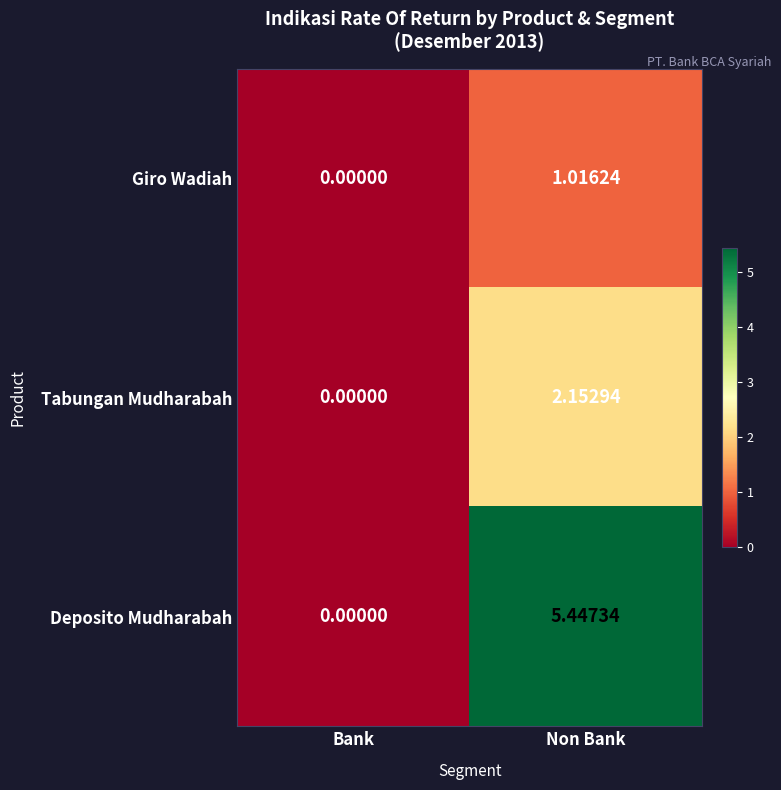

List the labels in order of Tabungan Mudharabah value, smallest first.

Bank, Non Bank